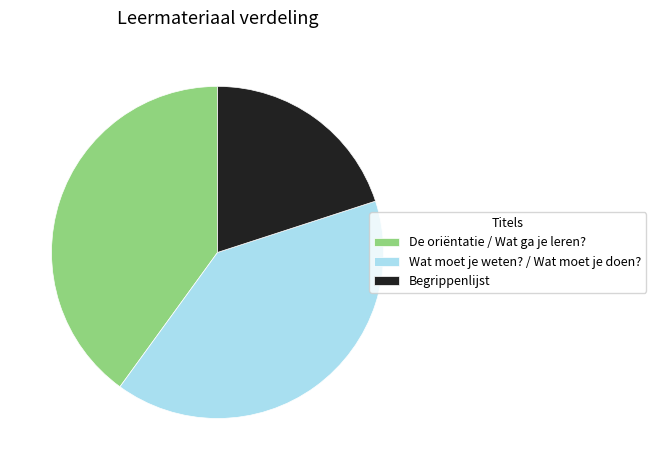

Which slice is the smallest?

Begrippenlijst